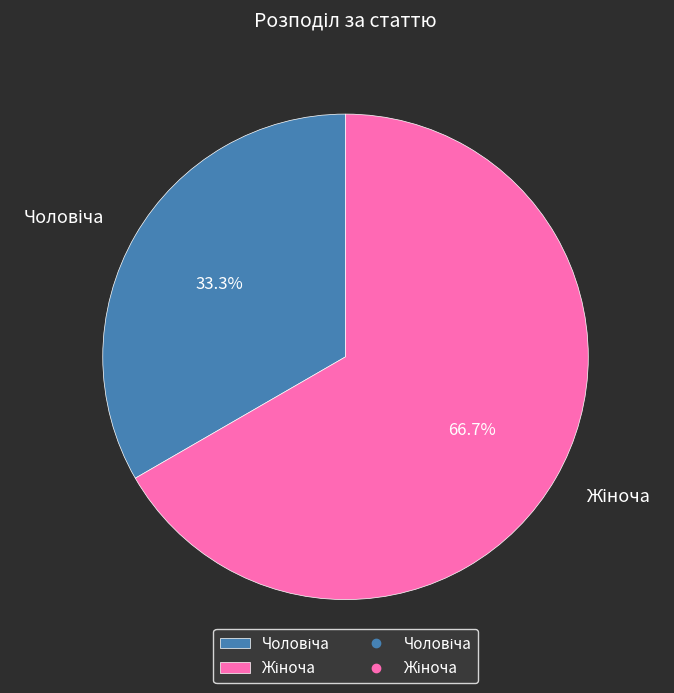

Does any single category account for the majority?

Yes